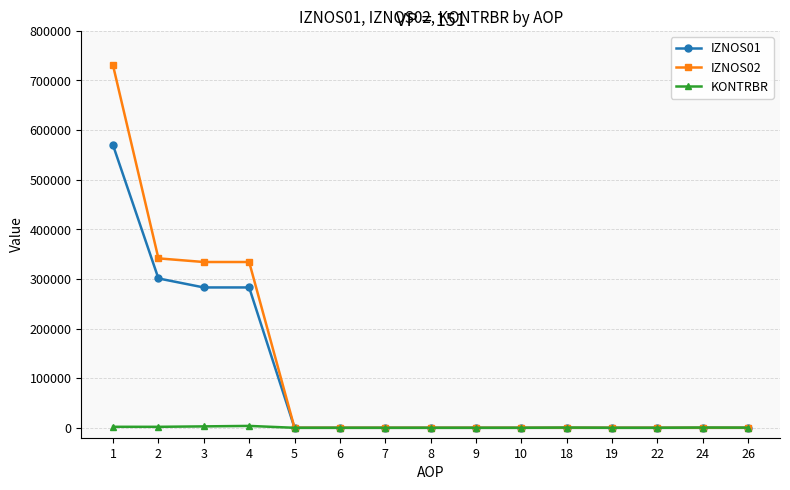

What is the value of the KONTRBR point at the 2nd from the left?

1968.0